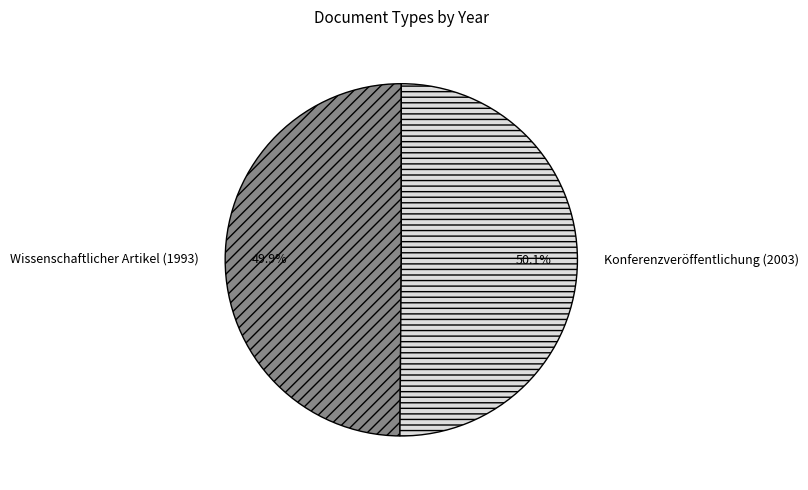

Is there a majority slice in this chart?

Yes